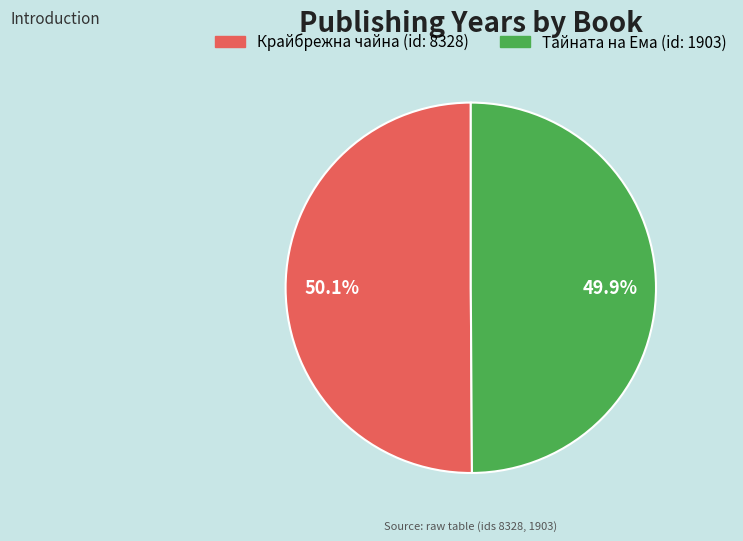

Does any single category account for the majority?

Yes